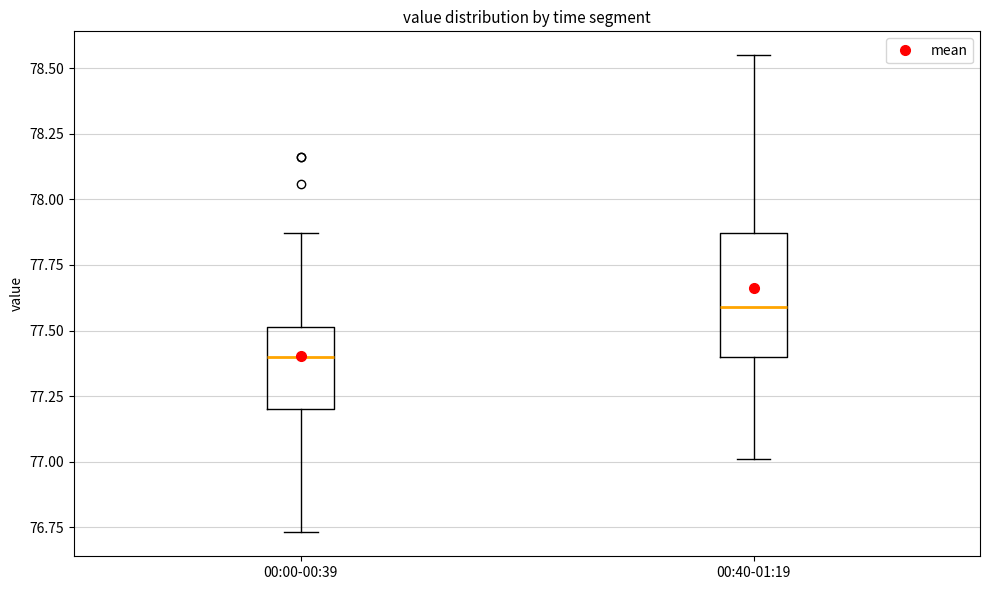

Where does the lower whisker of the box for 00:40-01:19 end on the y-axis? The values are not printed on the chart, so give them approximately, as read against the axis.

77.00